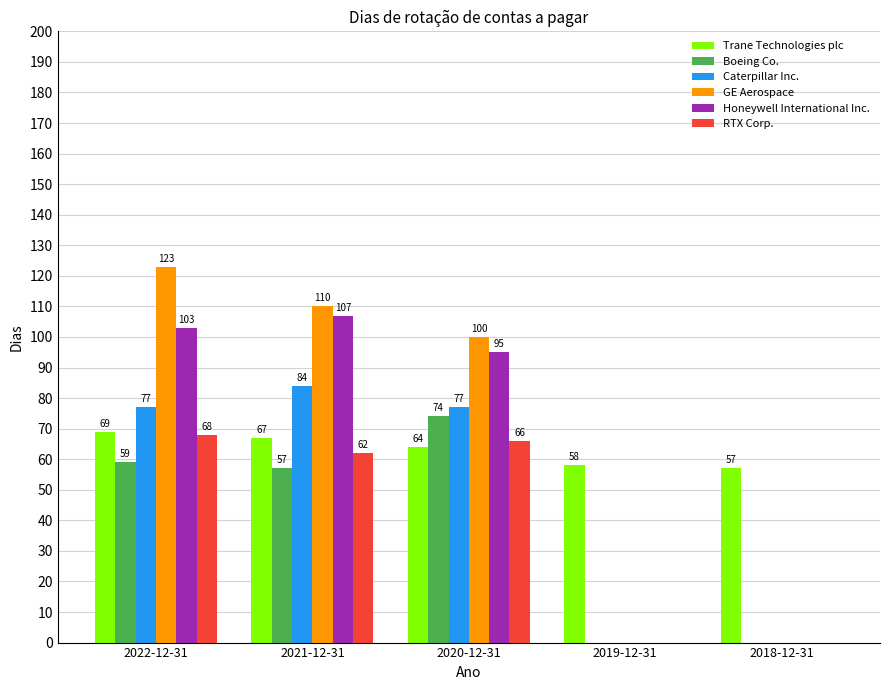

Is it true that Caterpillar Inc. equals 77 at 2022-12-31?

True